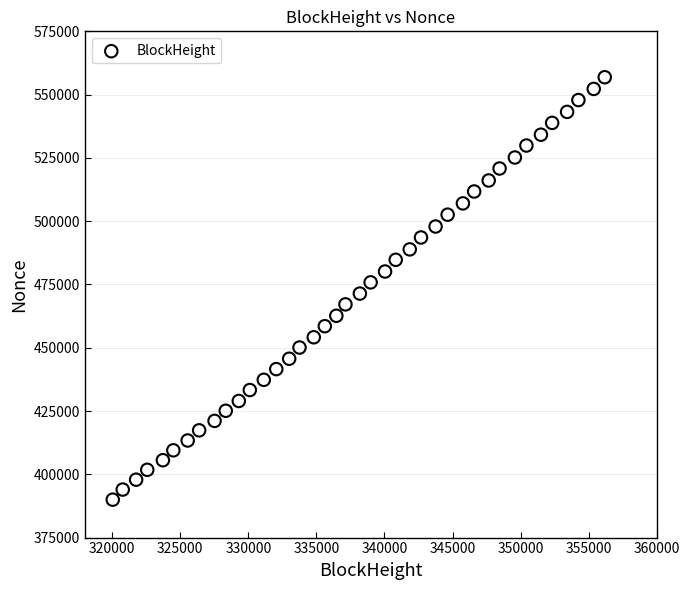

What is the range of Y values (max minus min)?

166885